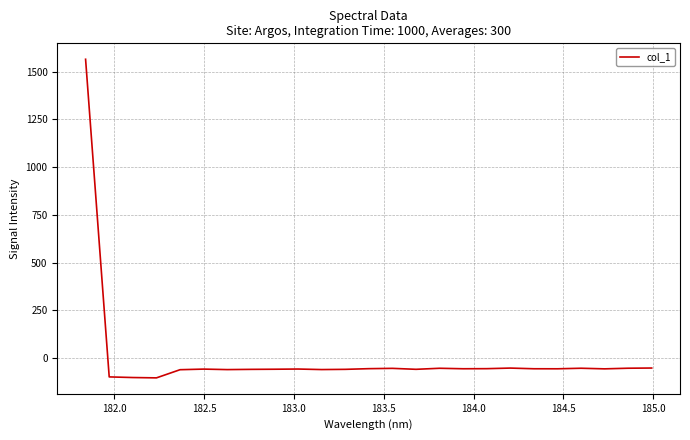

What is the greatest value displayed?

1564.9